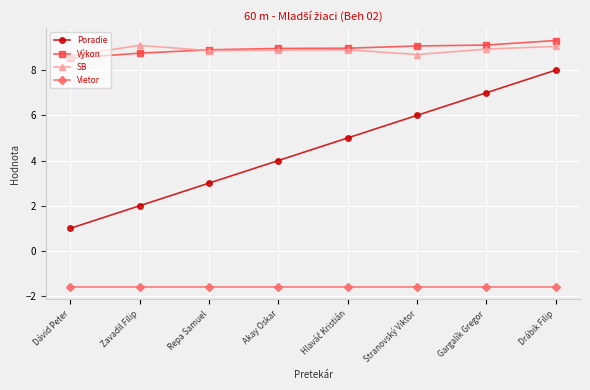

True or false: Vietor and SB intersect in this chart.

False